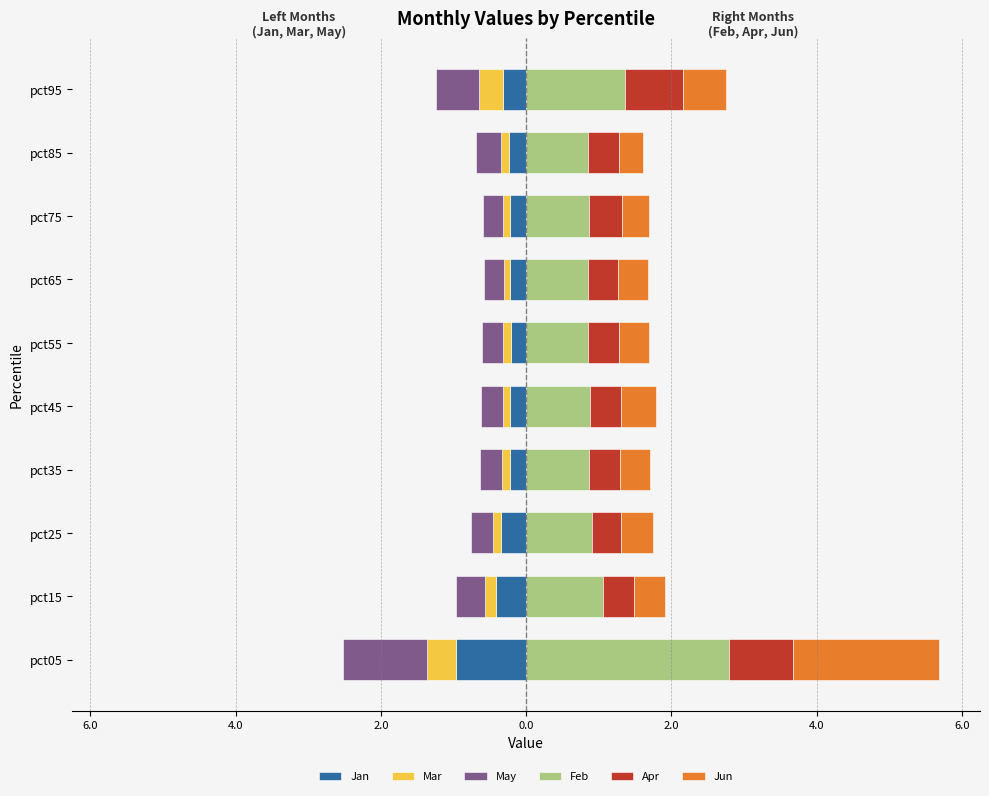

How many bars are there in total?

60